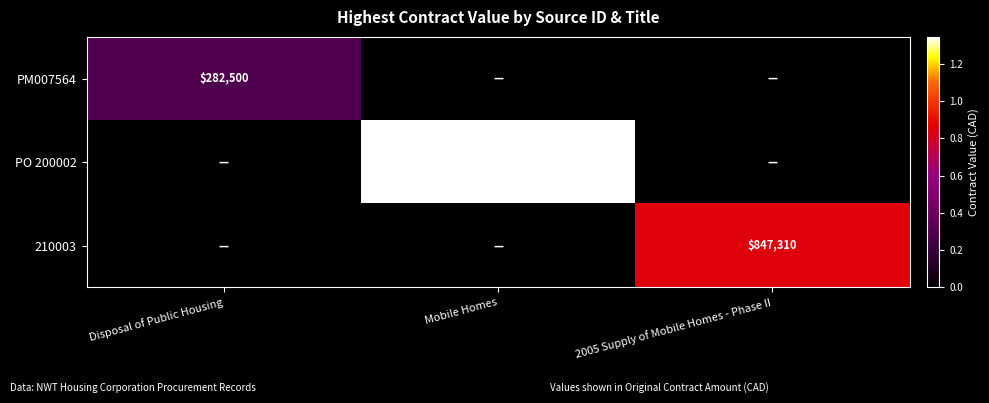

What is the maximum value shown in the chart?

1345300